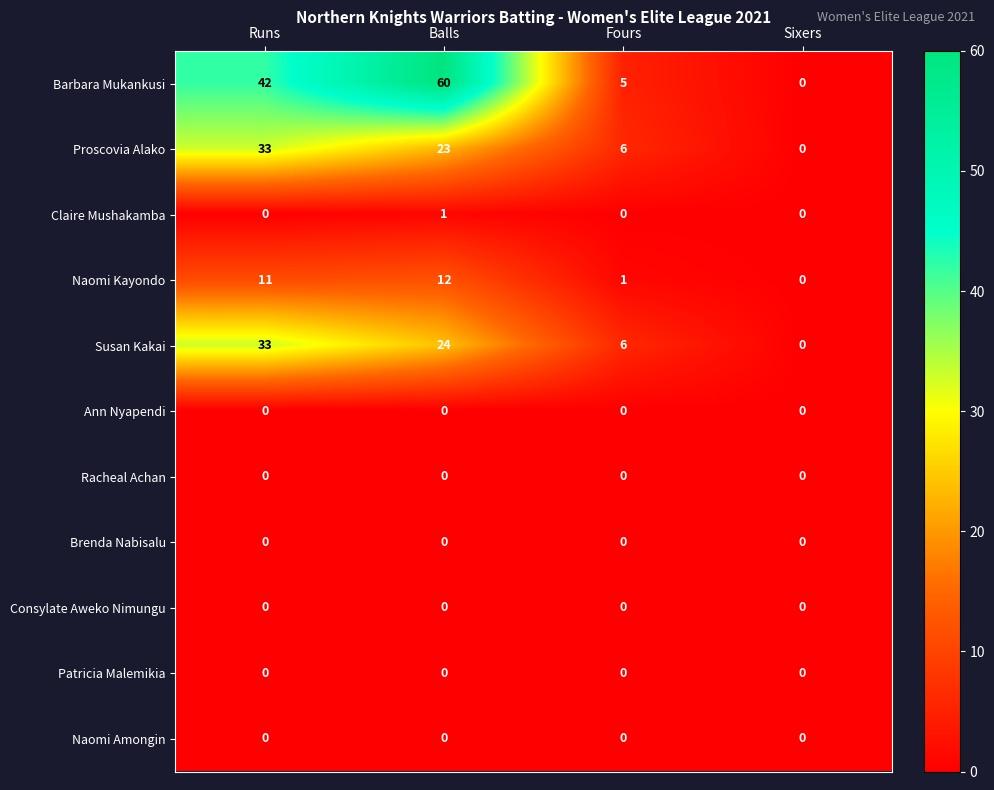

Is the value of Claire Mushakamba at Runs greater than the value of Barbara Mukankusi at Balls?

No